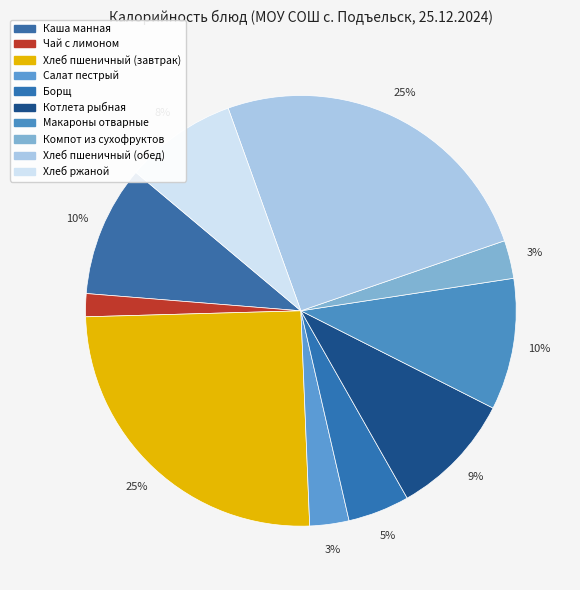

Count the number of slices in the pie.

10